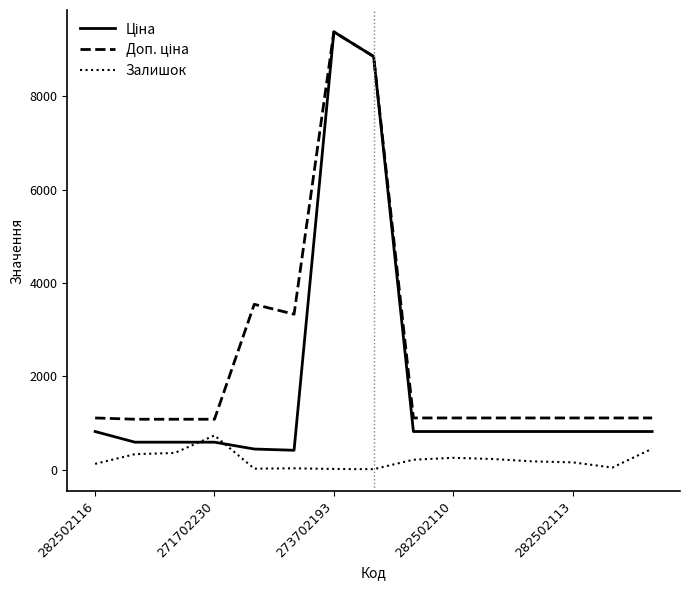

What is the maximum value shown in the chart?

9384.0